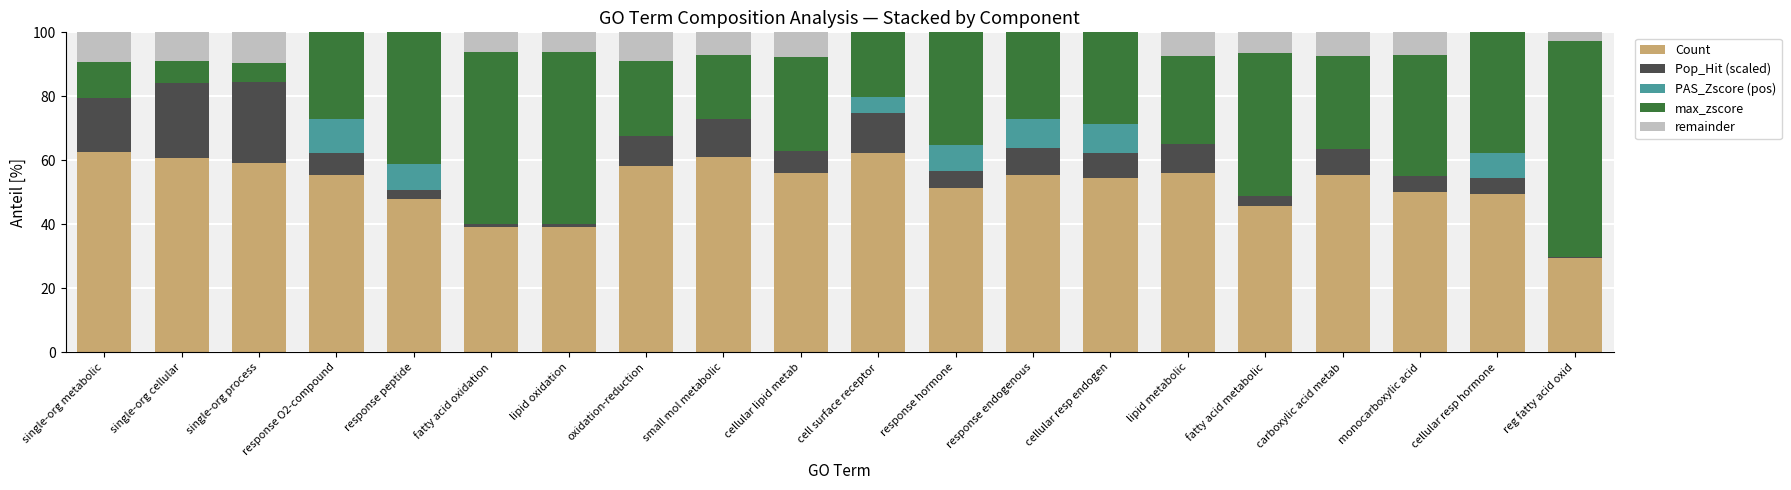

The value of Count at response peptide is 48.0. True or false?

True